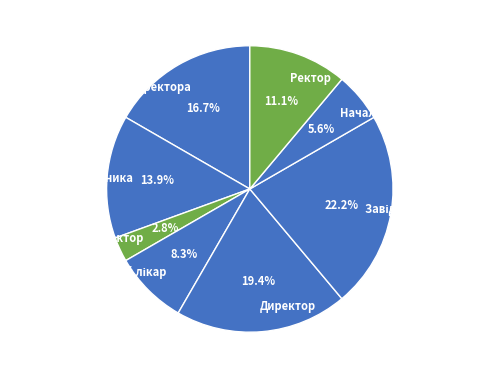

Is there a majority slice in this chart?

No